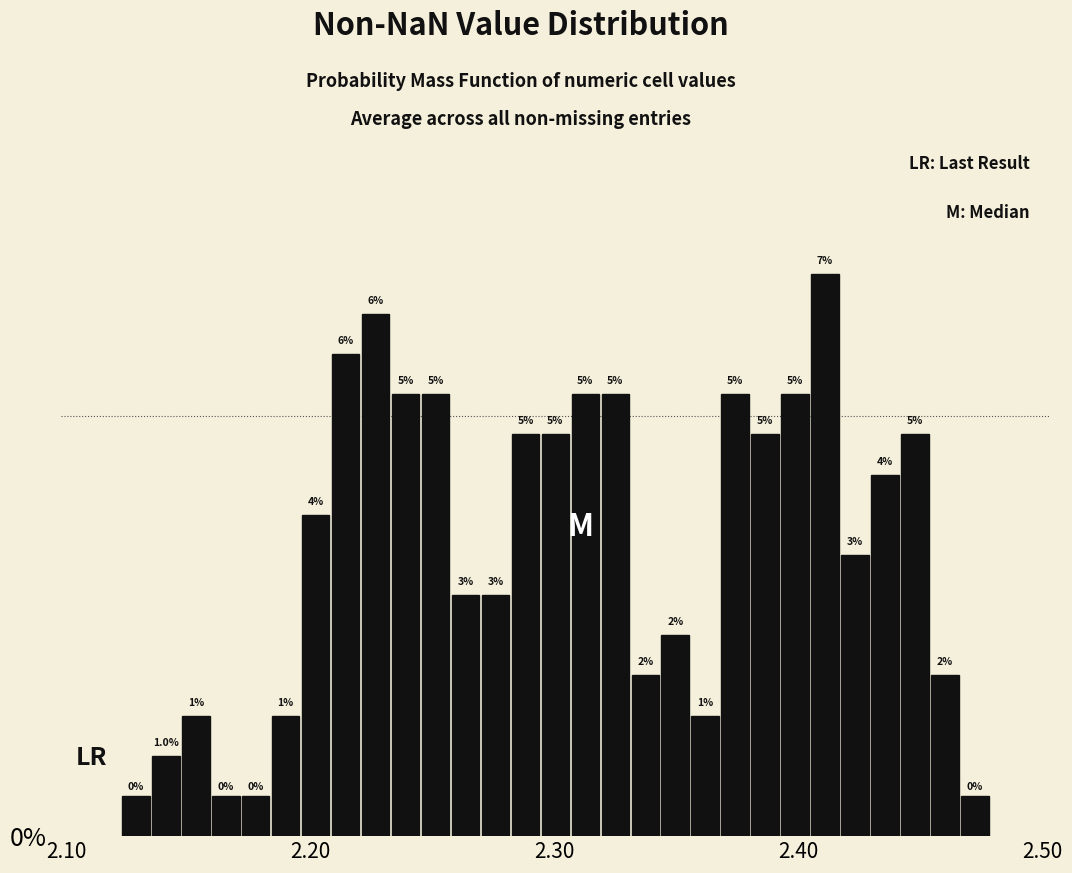

Read against the x-axis, roughly where is the centre of the tallest bar?

2.41